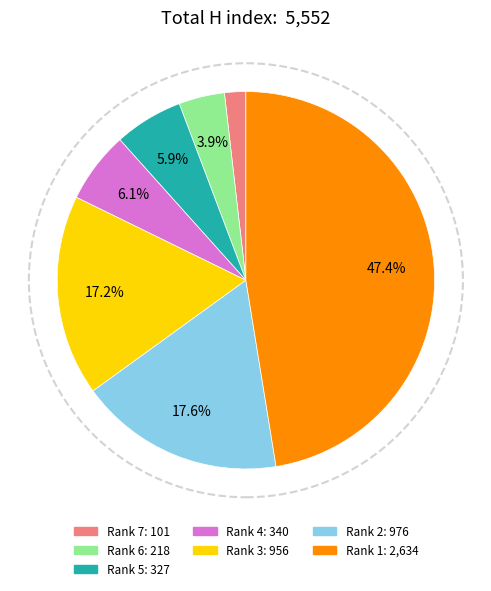

What is the smallest slice in the pie chart?

Rank 7